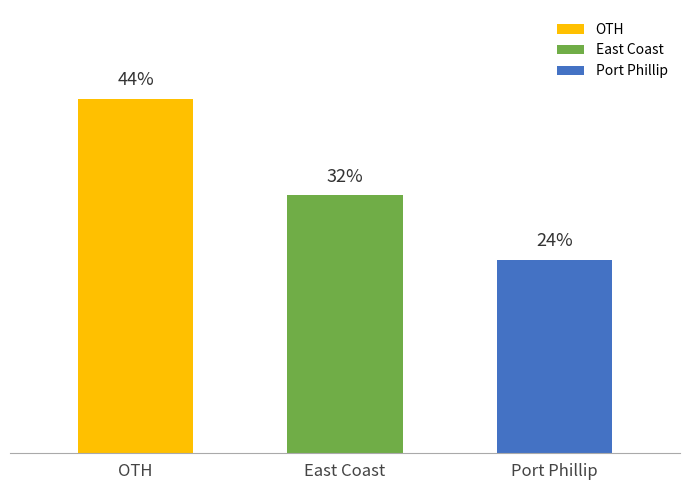

Does the chart contain any negative values?

No